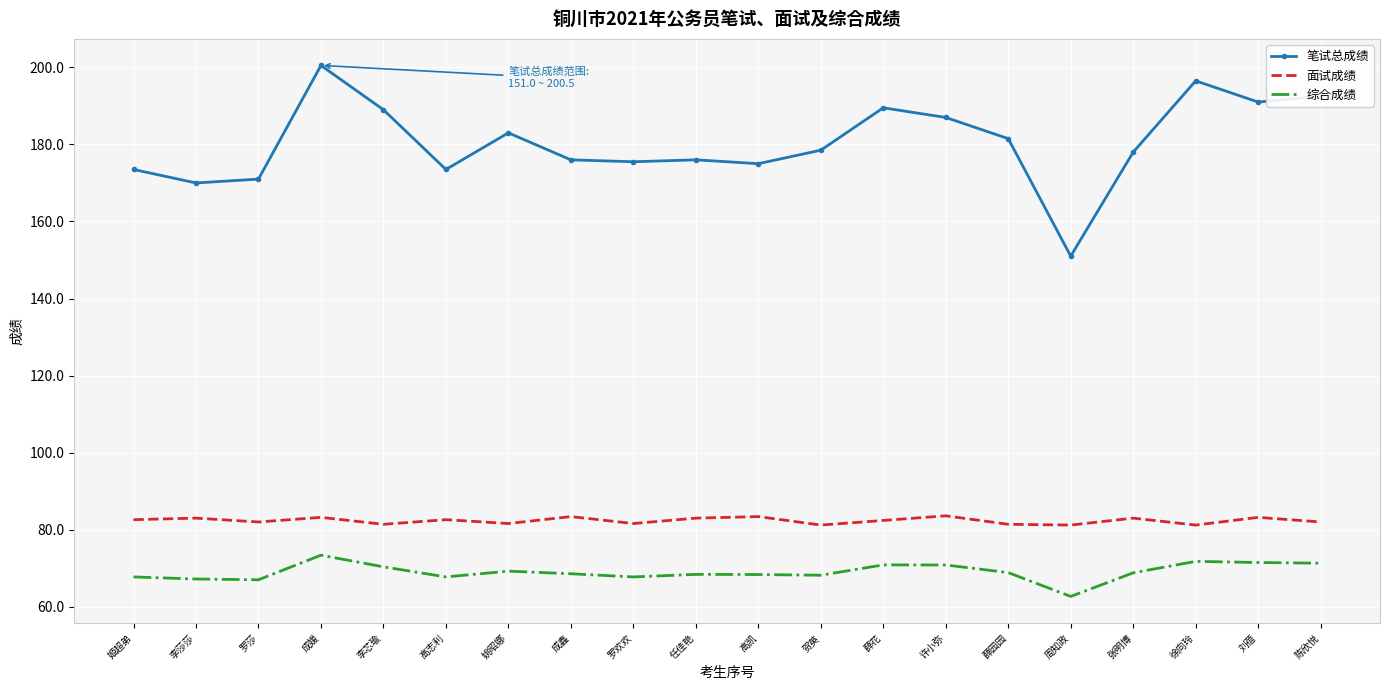

Rank the series by their maximum value, from lowest to highest.

综合成绩, 面试成绩, 笔试总成绩